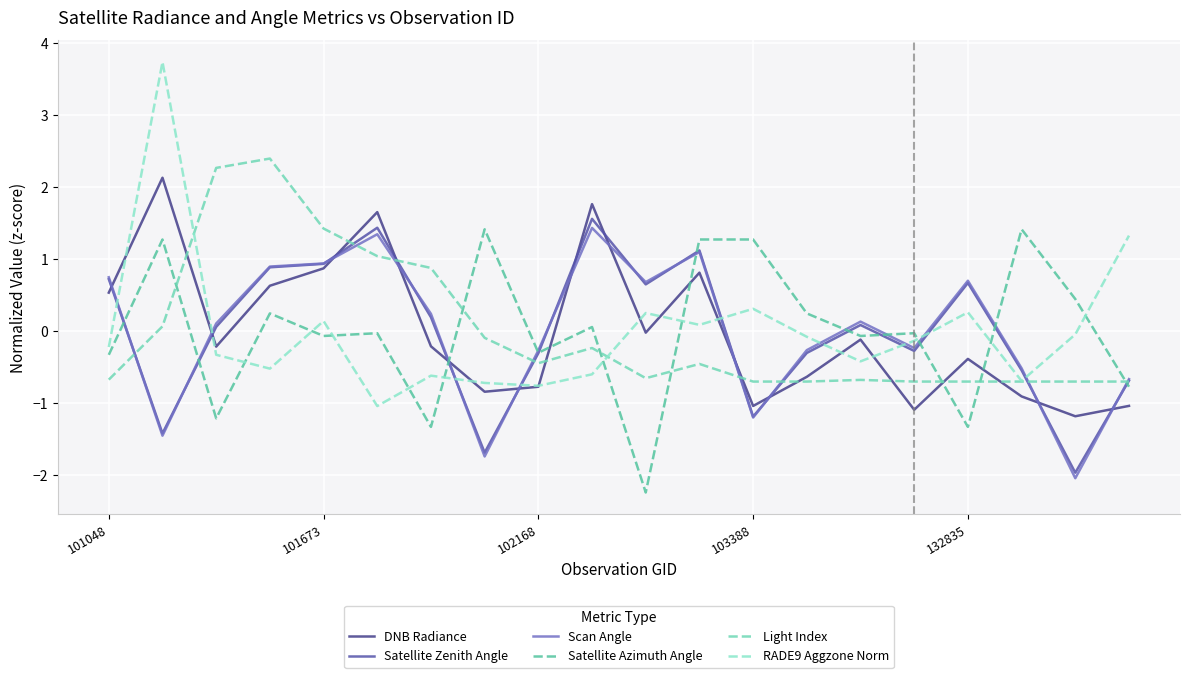

What is the maximum value shown in the chart?

3.7